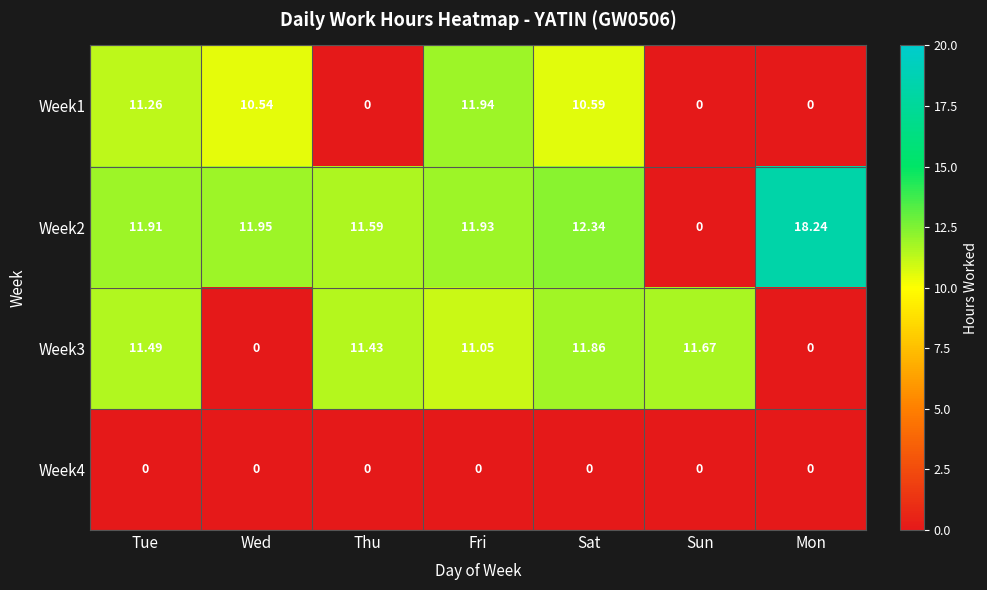

List the labels in order of Week2 value, largest first.

Mon, Sat, Wed, Fri, Tue, Thu, Sun